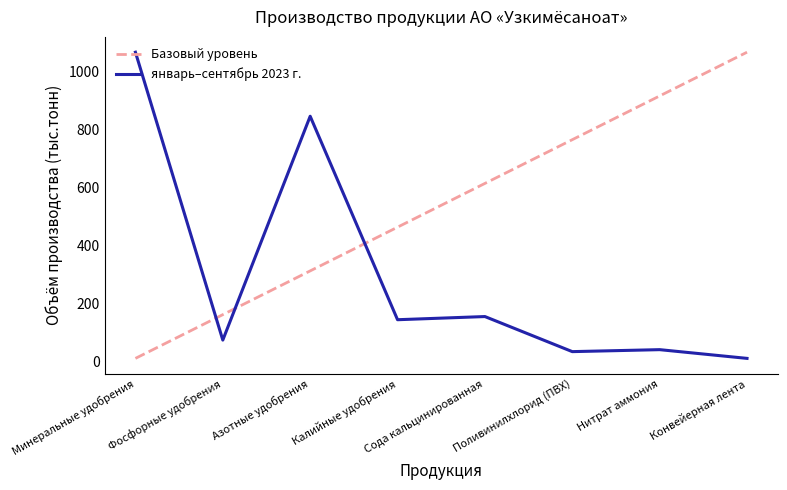

What is the maximum value for январь–сентябрь 2023 г.?

1066.7